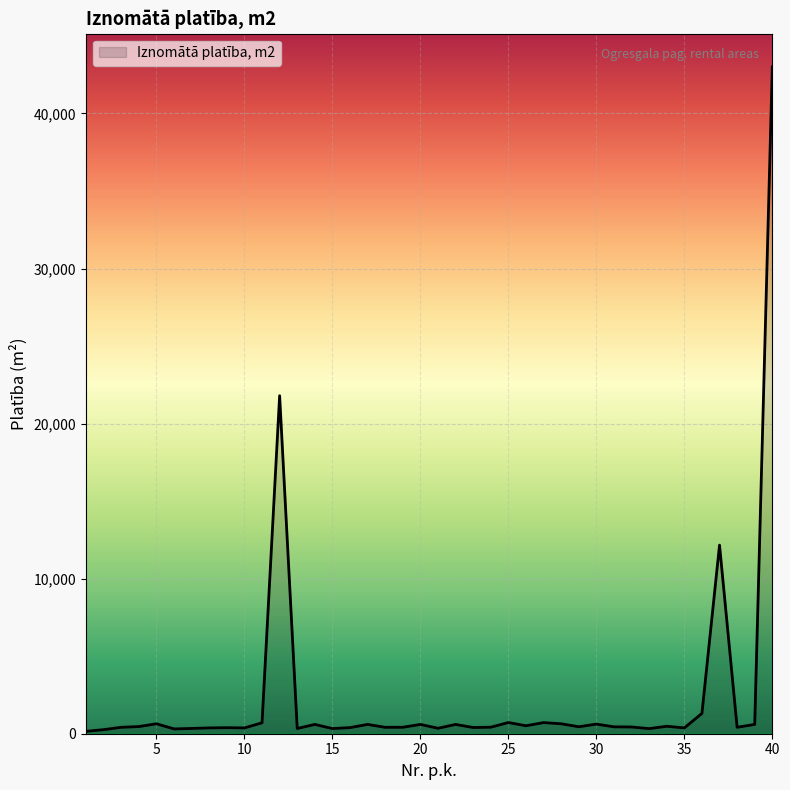

What is the difference between the maximum and minimum values?

42843